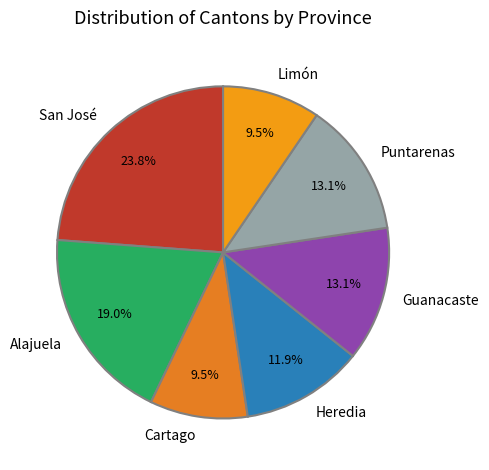

Count the number of slices in the pie.

7